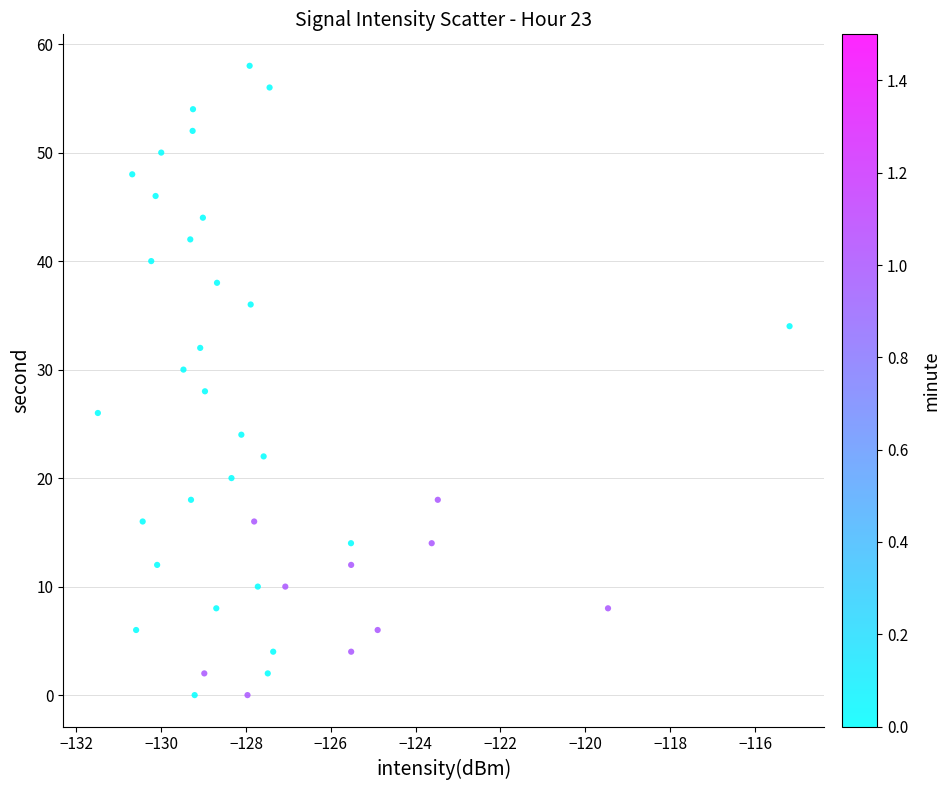

What is the range of Y values (max minus min)?

58